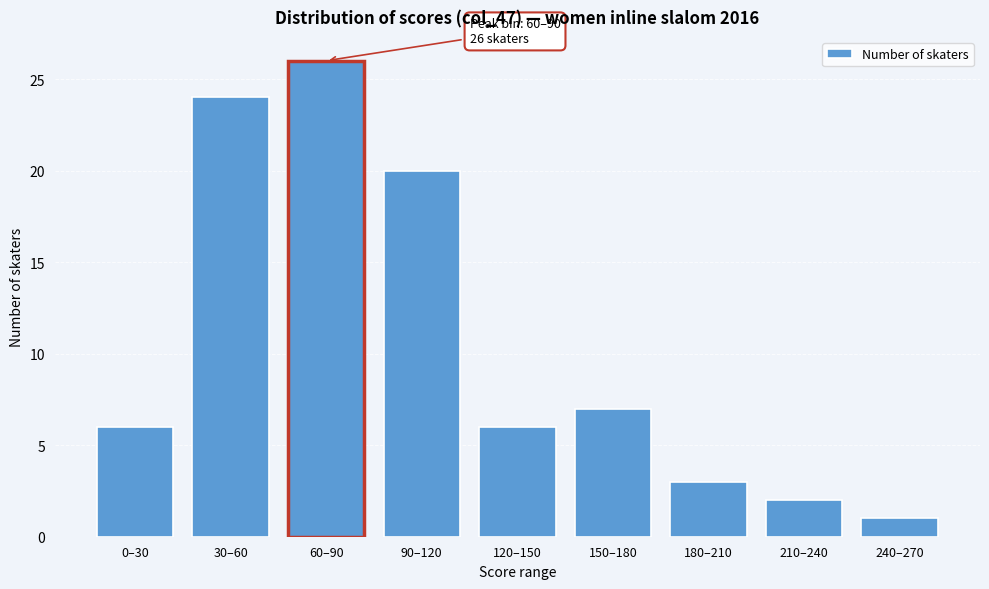

Reading left to right, what are all the values shown in this chart?

0–30=6	30–60=24	60–90=26	90–120=20	120–150=6	150–180=7	180–210=3	210–240=2	240–270=1